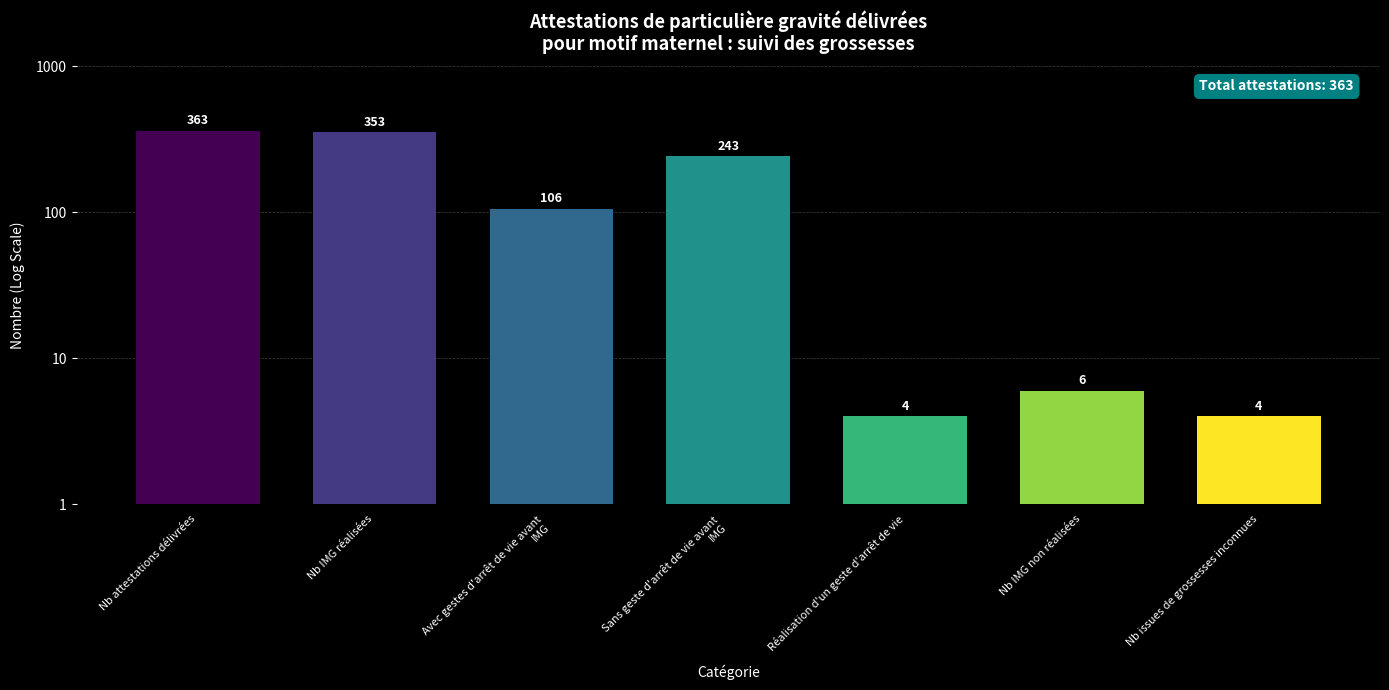

At which label does the data first exceed 106?

Nb attestations délivrées